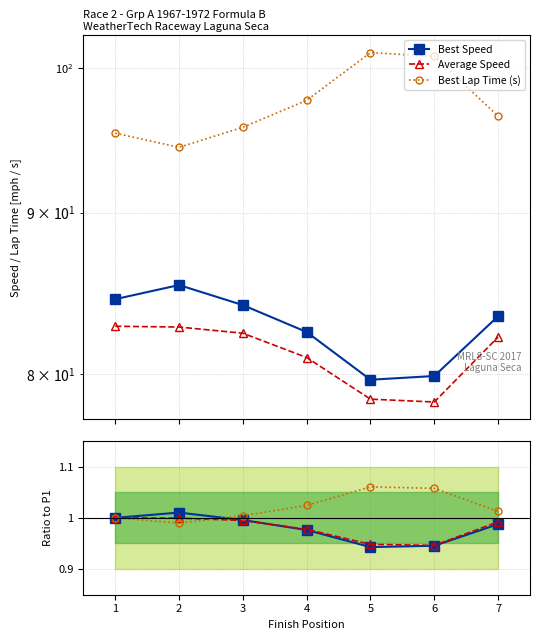

What is the value of the Best Lap Time (s) point at the 2nd from the left?

94.4